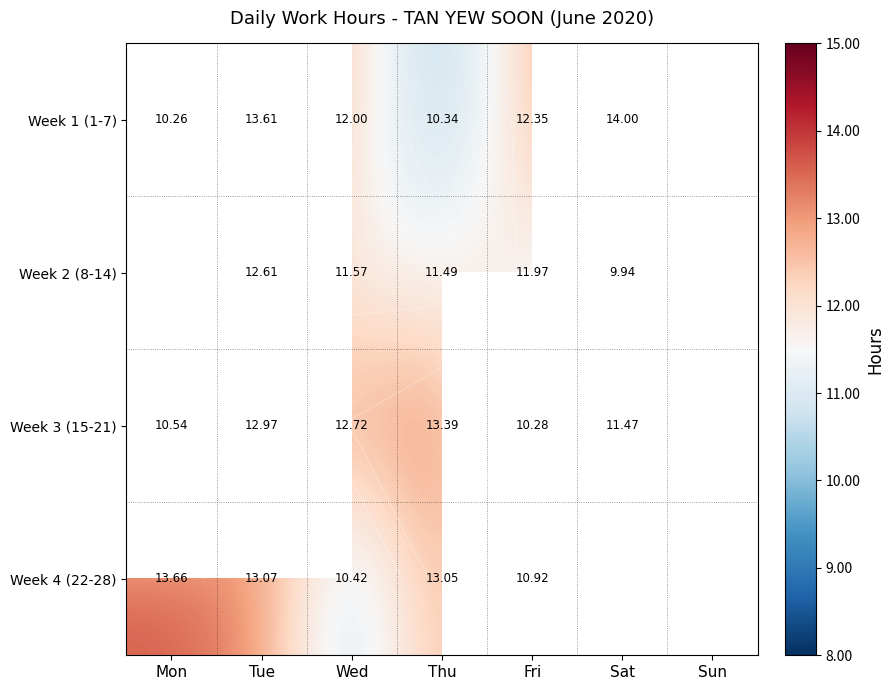

At how many categories does at least one series exceed 12?

6